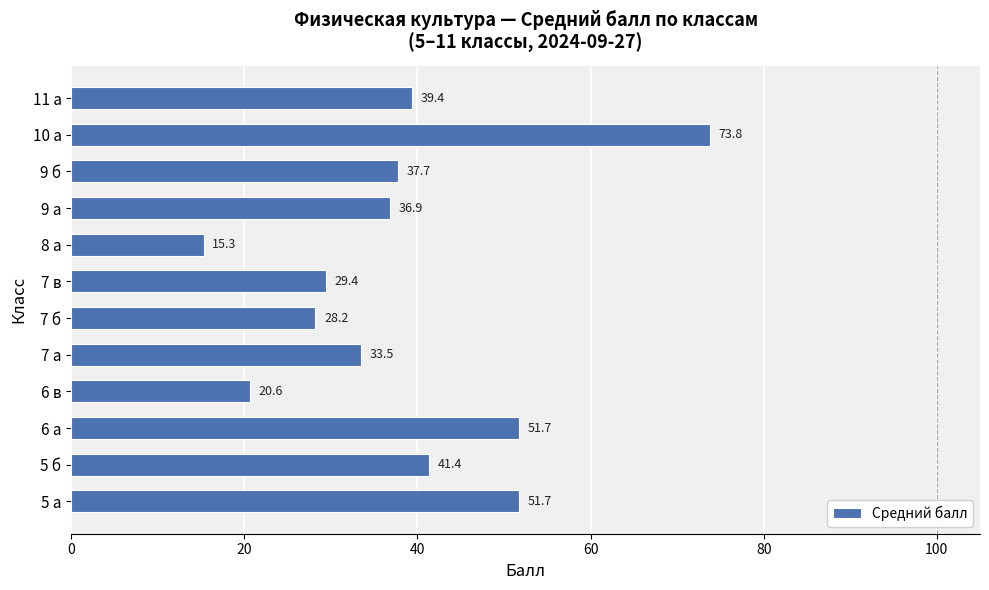

What is the ratio of the value at 5 б to the value at 6 а?

0.8